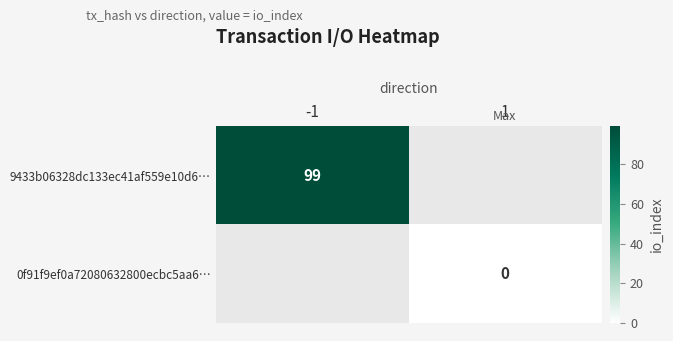

How many data points does each series have?

2